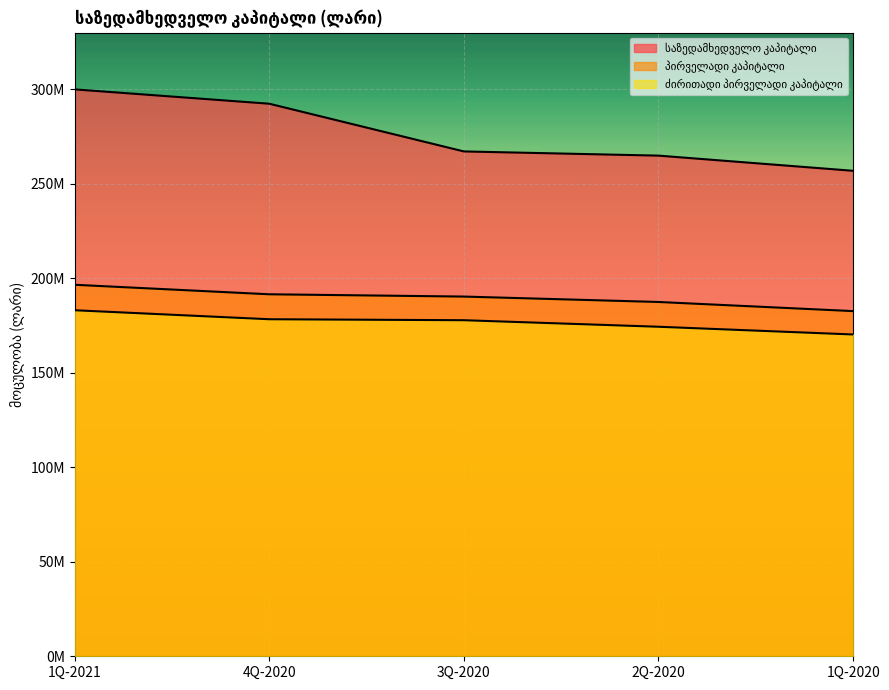

What is the minimum value shown in the chart?

170290552.2